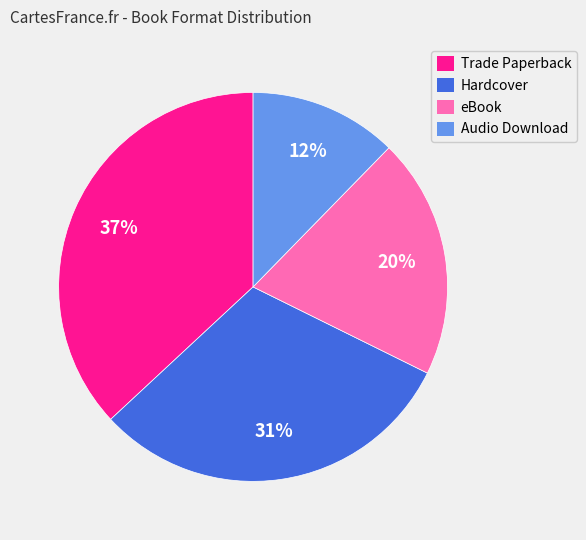

Does Trade Paperback represent more than half of the total?

No